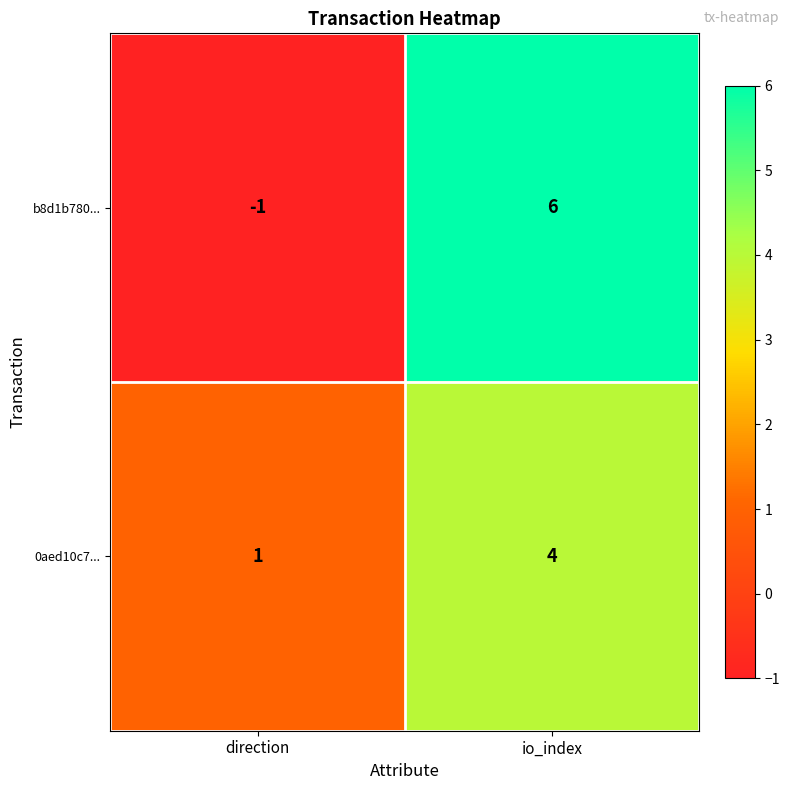

What is the difference between the maximum and minimum values in the b8d1b780... series?

7